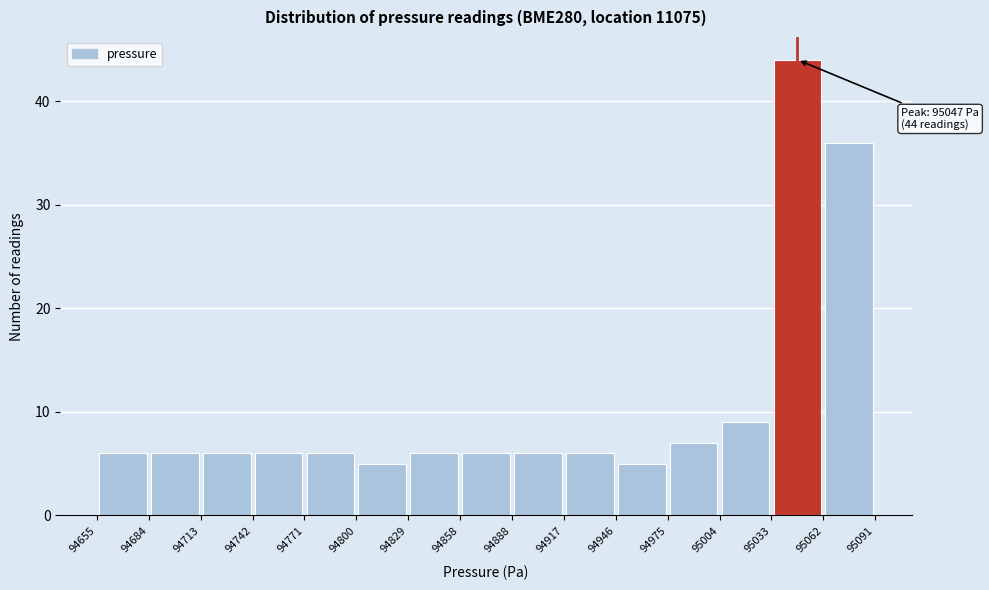

Which range on the x-axis has the tallest bar?

95033 to 95062